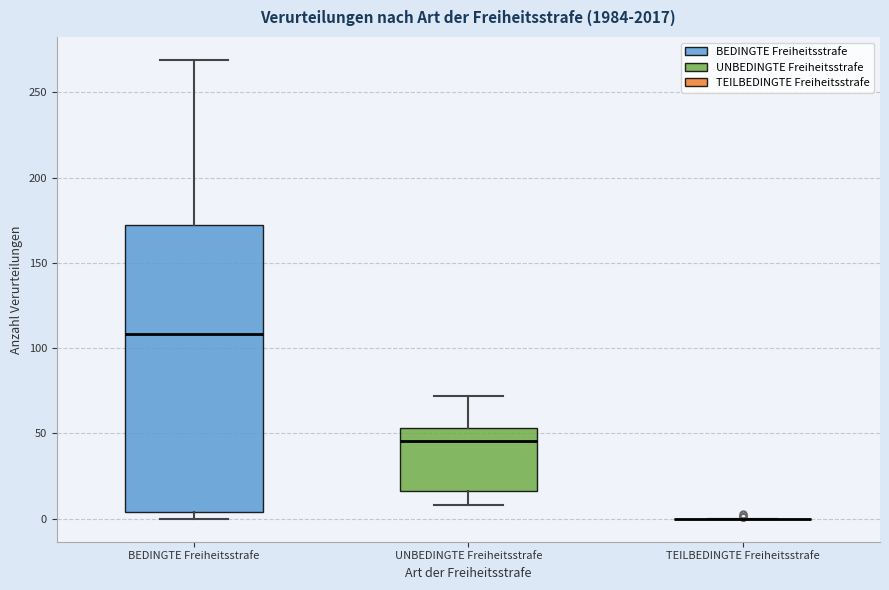

Comparing the boxes themselves (not the whiskers), which one is the tallest?

BEDINGTE Freiheitsstrafe